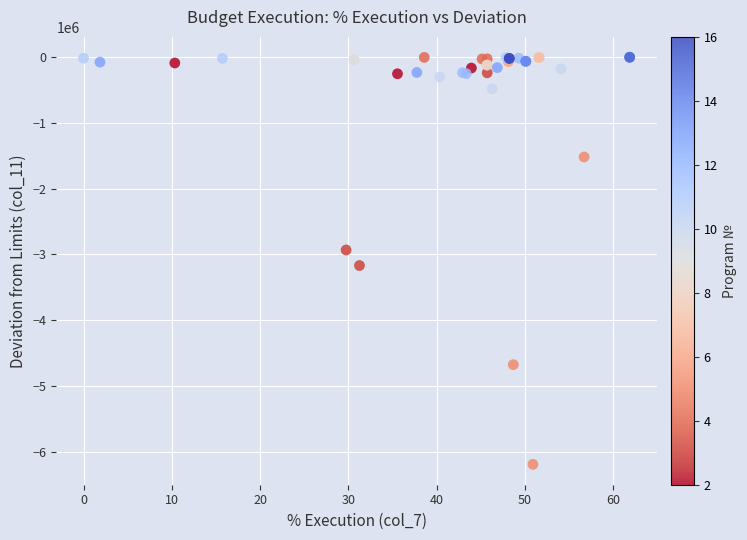

What Y value in the scatter plot is closest to -3097764?

-3169726.1